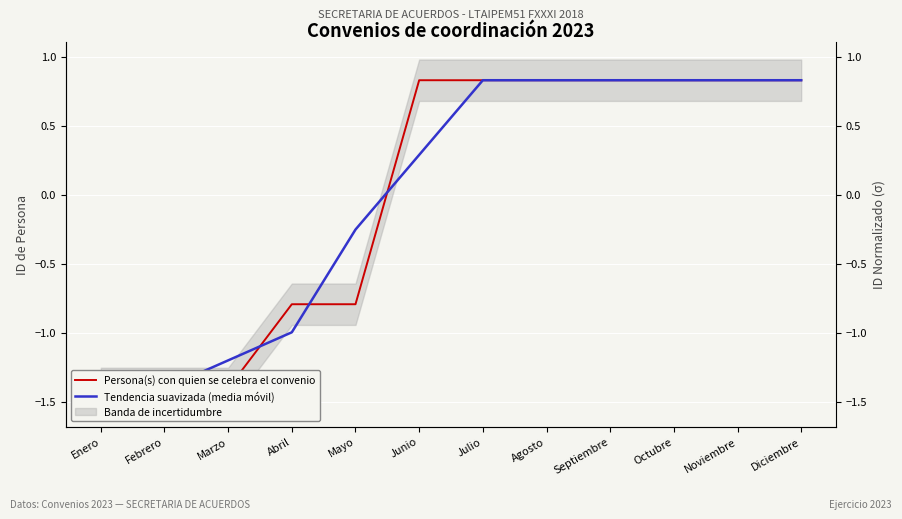

What is the value of the Tendencia suavizada (media móvil) point at the 7th from the left?

0.8